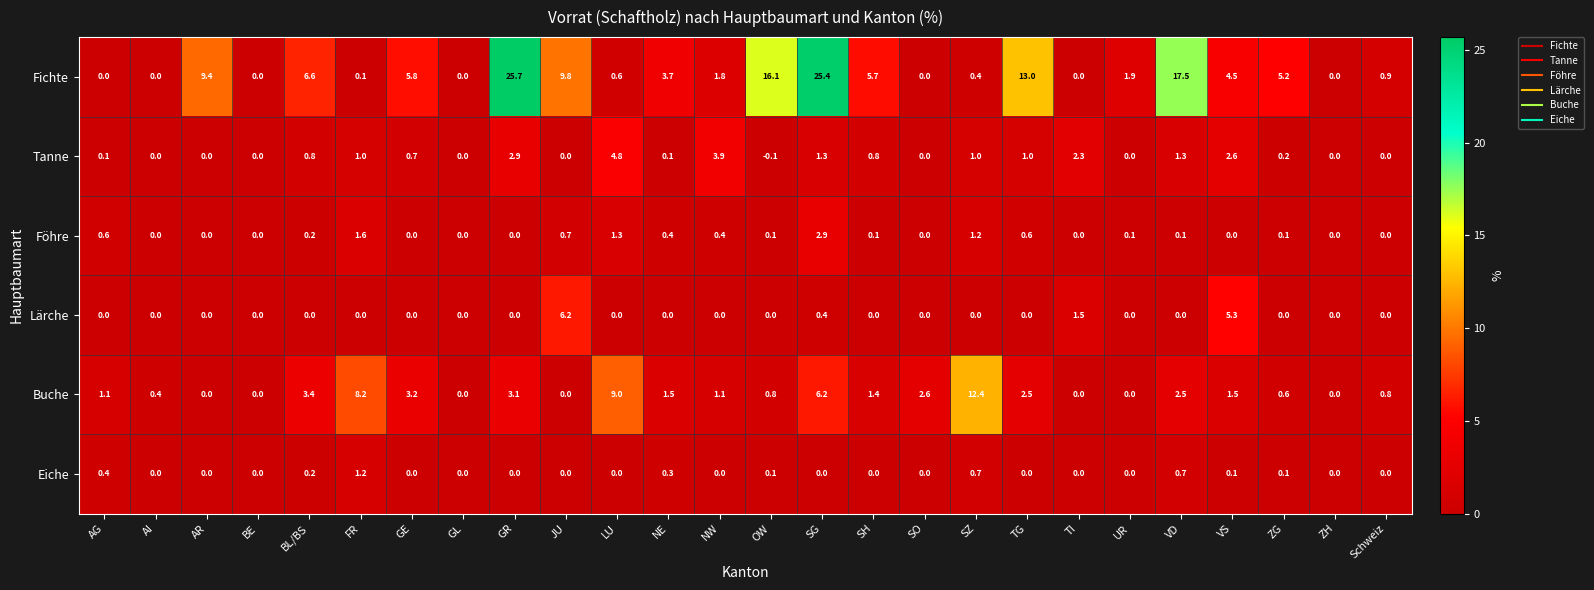

Is it true that Eiche equals 0.6 at JU?

False